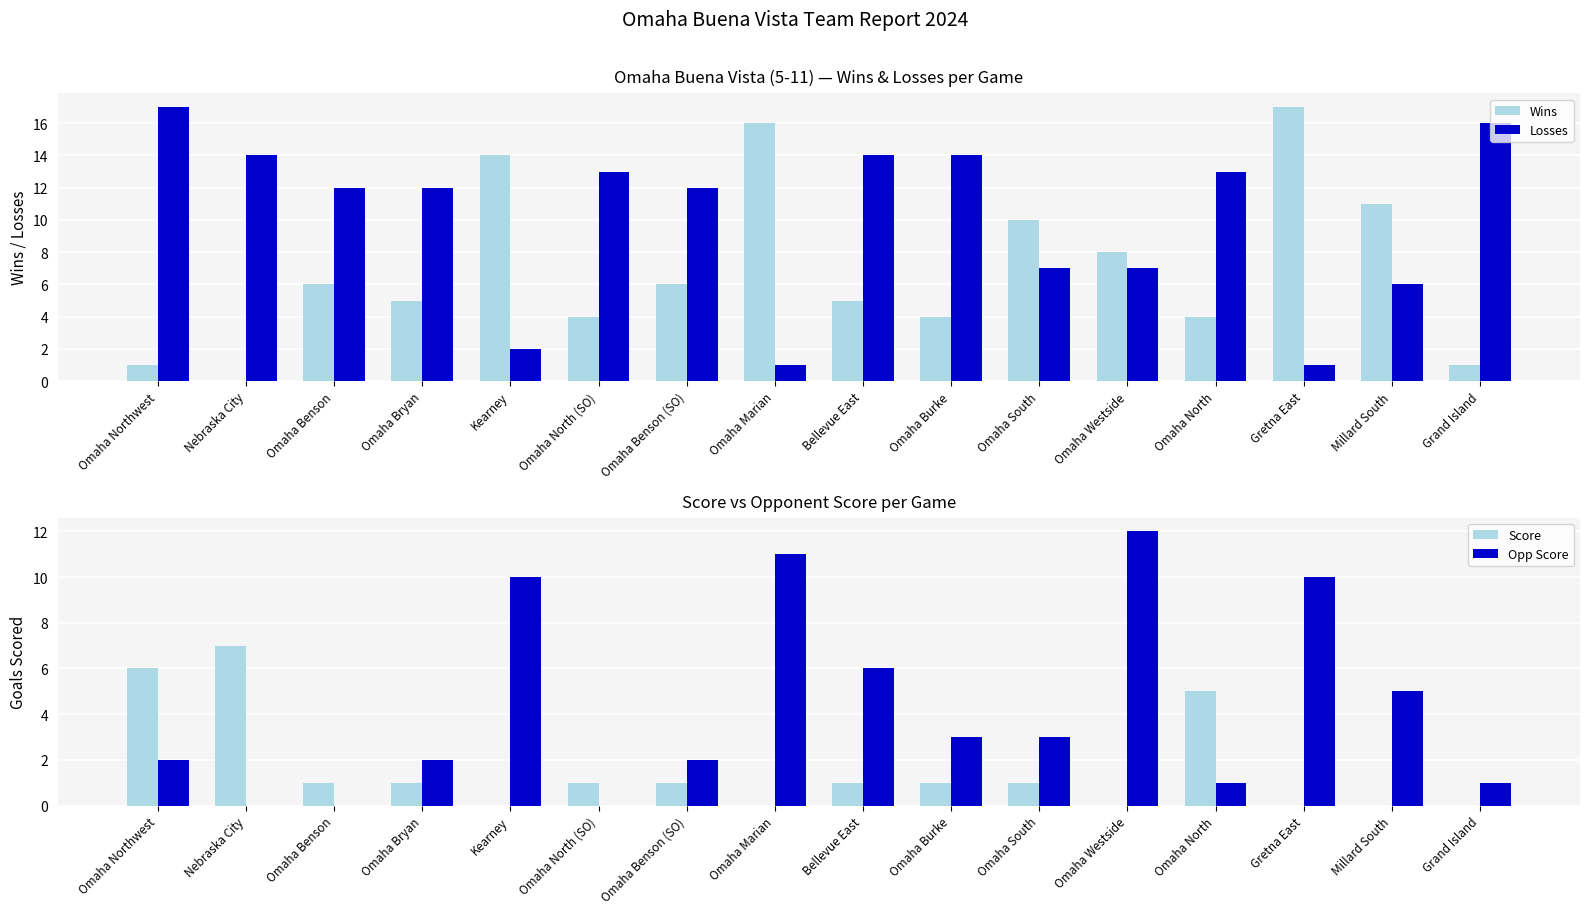

How many values in the Score series exceed 1?

3